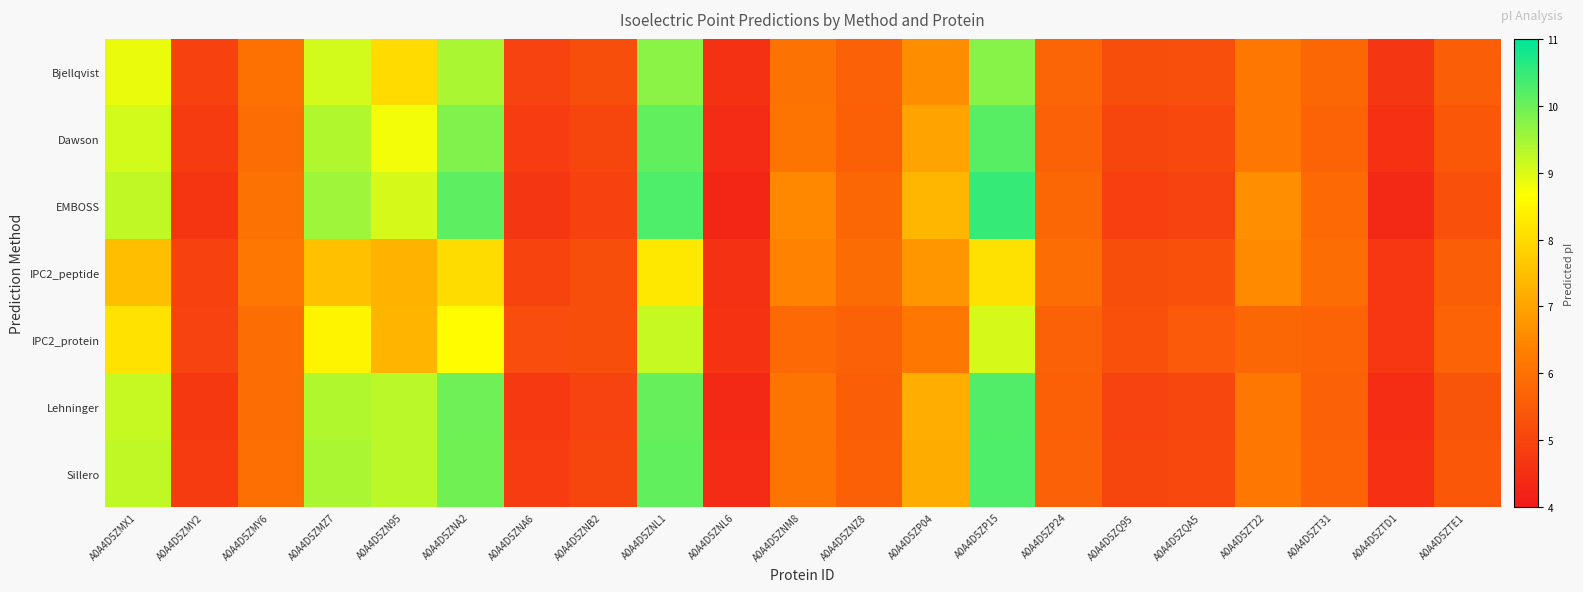

Reading left to right, list all the values displayed in this chart.

Bjellqvist: A0A4D5ZMX1=8.8	A0A4D5ZMY2=4.9	A0A4D5ZMY6=6.0	A0A4D5ZMZ7=9.1	A0A4D5ZN95=8.0	A0A4D5ZNA2=9.4	A0A4D5ZNA6=5.0	A0A4D5ZNB2=5.2	A0A4D5ZNL1=9.7	A0A4D5ZNL6=4.6	A0A4D5ZNM8=6.1	A0A4D5ZNZ8=5.7	A0A4D5ZP04=6.6	A0A4D5ZP15=9.8	A0A4D5ZP24=5.7	A0A4D5ZQ95=5.2	A0A4D5ZQA5=5.2	A0A4D5ZT22=6.1	A0A4D5ZT31=5.8	A0A4D5ZTD1=4.7	A0A4D5ZTE1=5.6
Dawson: A0A4D5ZMX1=9.1	A0A4D5ZMY2=4.8	A0A4D5ZMY6=6.0	A0A4D5ZMZ7=9.4	A0A4D5ZN95=8.8	A0A4D5ZNA2=9.8	A0A4D5ZNA6=4.8	A0A4D5ZNB2=5.0	A0A4D5ZNL1=10.1	A0A4D5ZNL6=4.4	A0A4D5ZNM8=6.1	A0A4D5ZNZ8=5.6	A0A4D5ZP04=7.0	A0A4D5ZP15=10.2	A0A4D5ZP24=5.7	A0A4D5ZQ95=5.0	A0A4D5ZQA5=5.1	A0A4D5ZT22=6.1	A0A4D5ZT31=5.7	A0A4D5ZTD1=4.5	A0A4D5ZTE1=5.4
EMBOSS: A0A4D5ZMX1=9.2	A0A4D5ZMY2=4.6	A0A4D5ZMY6=6.1	A0A4D5ZMZ7=9.5	A0A4D5ZN95=9.0	A0A4D5ZNA2=10.1	A0A4D5ZNA6=4.7	A0A4D5ZNB2=4.9	A0A4D5ZNL1=10.3	A0A4D5ZNL6=4.3	A0A4D5ZNM8=6.5	A0A4D5ZNZ8=5.8	A0A4D5ZP04=7.4	A0A4D5ZP15=10.5	A0A4D5ZP24=5.8	A0A4D5ZQ95=4.9	A0A4D5ZQA5=5.0	A0A4D5ZT22=6.6	A0A4D5ZT31=5.8	A0A4D5ZTD1=4.4	A0A4D5ZTE1=5.3
IPC2_peptide: A0A4D5ZMX1=7.5	A0A4D5ZMY2=5.0	A0A4D5ZMY6=6.1	A0A4D5ZMZ7=7.5	A0A4D5ZN95=7.3	A0A4D5ZNA2=8.0	A0A4D5ZNA6=5.0	A0A4D5ZNB2=5.2	A0A4D5ZNL1=8.2	A0A4D5ZNL6=4.6	A0A4D5ZNM8=6.4	A0A4D5ZNZ8=5.9	A0A4D5ZP04=6.7	A0A4D5ZP15=8.1	A0A4D5ZP24=5.9	A0A4D5ZQ95=5.2	A0A4D5ZQA5=5.3	A0A4D5ZT22=6.5	A0A4D5ZT31=6.0	A0A4D5ZTD1=4.7	A0A4D5ZTE1=5.6
IPC2_protein: A0A4D5ZMX1=8.1	A0A4D5ZMY2=5.0	A0A4D5ZMY6=5.9	A0A4D5ZMZ7=8.5	A0A4D5ZN95=7.3	A0A4D5ZNA2=8.6	A0A4D5ZNA6=5.2	A0A4D5ZNB2=5.2	A0A4D5ZNL1=9.2	A0A4D5ZNL6=4.6	A0A4D5ZNM8=5.8	A0A4D5ZNZ8=5.7	A0A4D5ZP04=6.2	A0A4D5ZP15=9.0	A0A4D5ZP24=5.7	A0A4D5ZQ95=5.3	A0A4D5ZQA5=5.5	A0A4D5ZT22=5.8	A0A4D5ZT31=5.7	A0A4D5ZTD1=4.7	A0A4D5ZTE1=5.7
Lehninger: A0A4D5ZMX1=9.2	A0A4D5ZMY2=4.7	A0A4D5ZMY6=5.9	A0A4D5ZMZ7=9.4	A0A4D5ZN95=9.3	A0A4D5ZNA2=10.0	A0A4D5ZNA6=4.8	A0A4D5ZNB2=5.0	A0A4D5ZNL1=10.1	A0A4D5ZNL6=4.4	A0A4D5ZNM8=6.1	A0A4D5ZNZ8=5.6	A0A4D5ZP04=7.2	A0A4D5ZP15=10.2	A0A4D5ZP24=5.6	A0A4D5ZQ95=5.0	A0A4D5ZQA5=5.0	A0A4D5ZT22=6.1	A0A4D5ZT31=5.7	A0A4D5ZTD1=4.5	A0A4D5ZTE1=5.4
Sillero: A0A4D5ZMX1=9.2	A0A4D5ZMY2=4.8	A0A4D5ZMY6=6.0	A0A4D5ZMZ7=9.4	A0A4D5ZN95=9.3	A0A4D5ZNA2=10.0	A0A4D5ZNA6=4.8	A0A4D5ZNB2=5.0	A0A4D5ZNL1=10.1	A0A4D5ZNL6=4.4	A0A4D5ZNM8=6.1	A0A4D5ZNZ8=5.6	A0A4D5ZP04=7.2	A0A4D5ZP15=10.3	A0A4D5ZP24=5.7	A0A4D5ZQ95=5.0	A0A4D5ZQA5=5.1	A0A4D5ZT22=6.1	A0A4D5ZT31=5.7	A0A4D5ZTD1=4.5	A0A4D5ZTE1=5.4